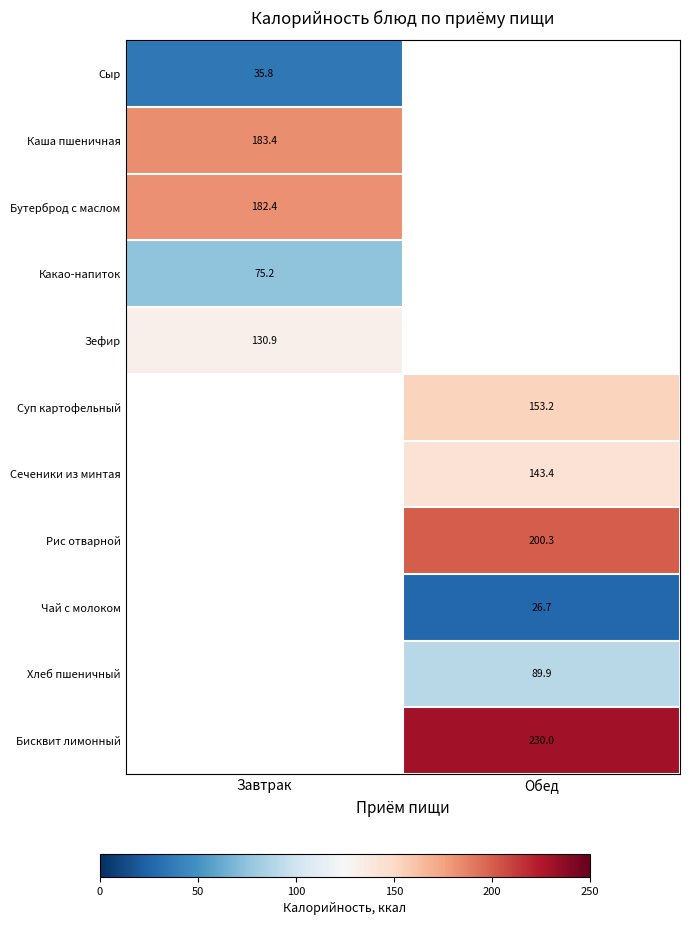

Is the value of Бисквит лимонный at Обед greater than the value of Бутерброд с маслом at Завтрак?

Yes